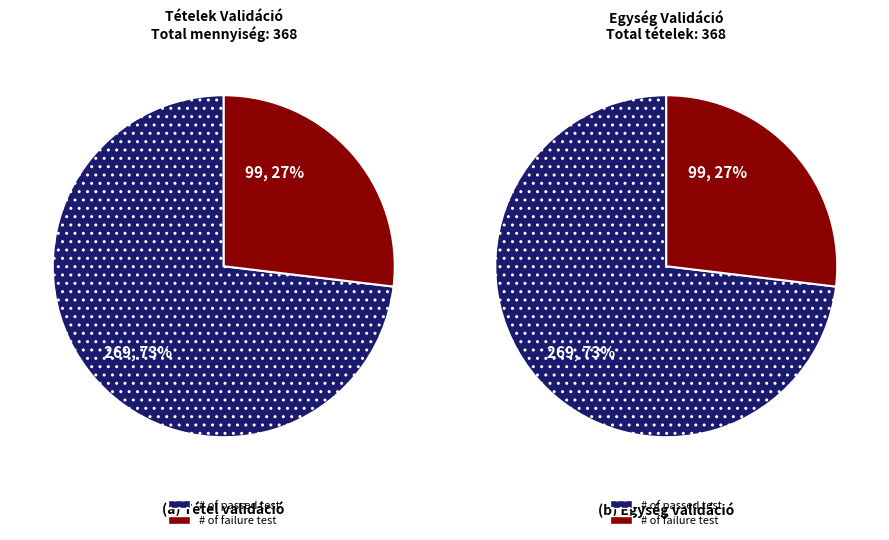

Is there any slice that represents more than half of the pie?

Yes